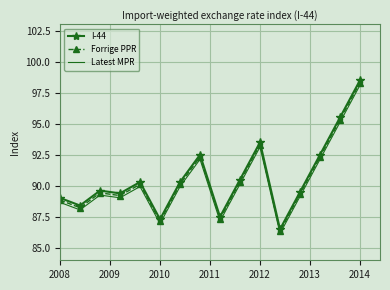

Reading left to right, extract all data points from this chart.

I-44: 89.0	88.4	89.6	89.4	90.3	87.3	90.3	92.5	87.5	90.5	93.5	86.5	89.5	92.5	95.5	98.5
Forrige PPR: 88.8	88.2	89.4	89.2	90.1	87.1	90.1	92.3	87.3	90.3	93.3	86.3	89.3	92.3	95.3	98.3
Latest MPR: 88.7	88.1	89.3	89.0	89.9	87.0	89.9	92.1	87.2	90.1	93.1	86.2	89.1	92.1	95.1	98.1